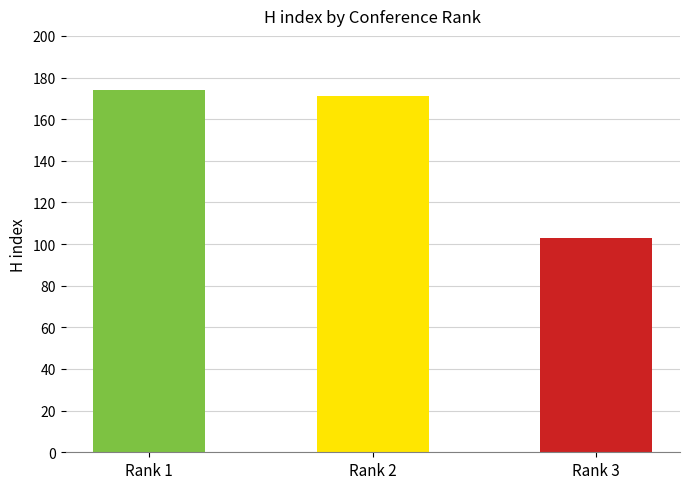

What is the smallest value displayed?

103